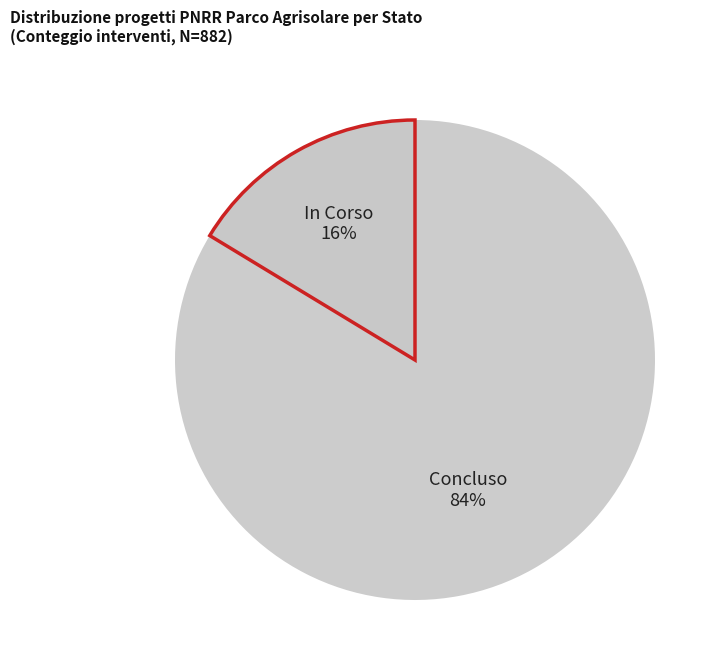

Count the number of slices in the pie.

2